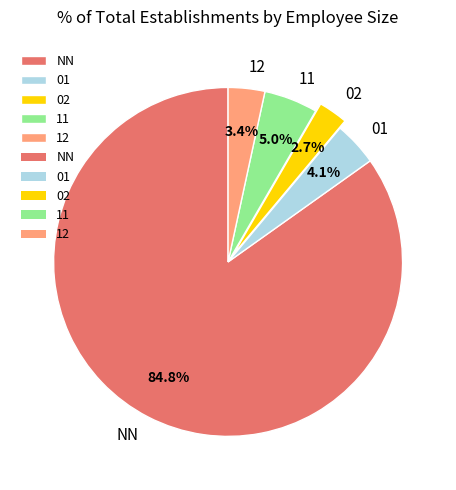

Approximately how many times larger is the value at 12 compared to 11?

0.7